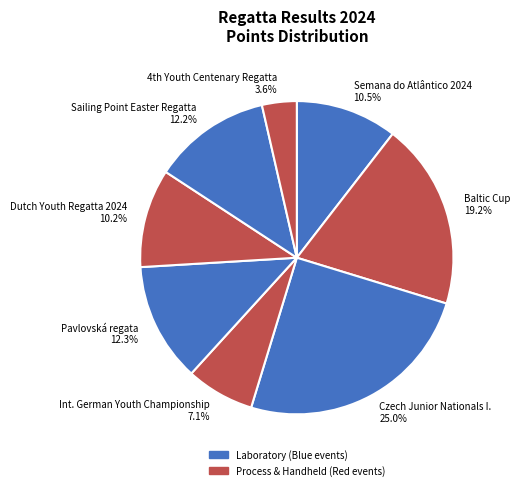

Approximately how many times larger is the value at Int. German Youth Championship compared to Sailing Point Easter Regatta?

0.6